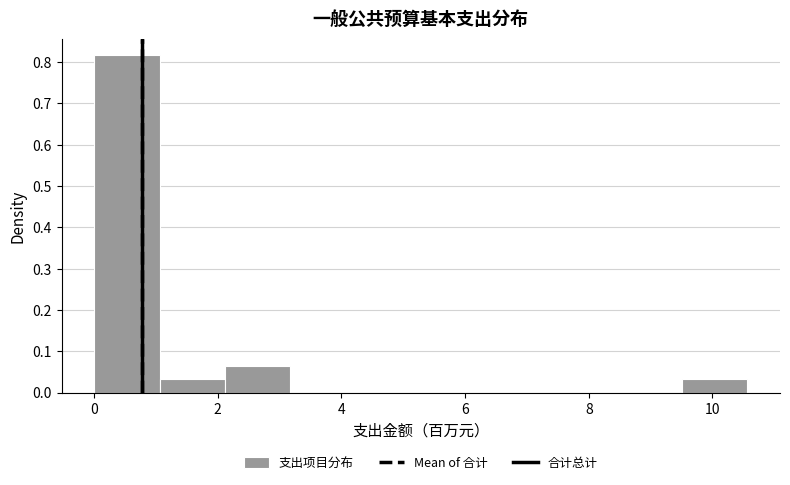

Reading left to right, transcribe this chart: for each bar, give the range it covers on the x-axis and its height. Neither the bar edges nor the heights are printed on the chart, so give them approximately, as read against the axes.

0.0 to 1.0: 0.82
1.0 to 2.2: 0.03
2.2 to 3.2: 0.07
3.2 to 4.2: 0
4.2 to 5.2: 0
5.2 to 6.4: 0
6.4 to 7.4: 0
7.4 to 8.4: 0
8.4 to 9.6: 0
9.6 to 10.6: 0.03